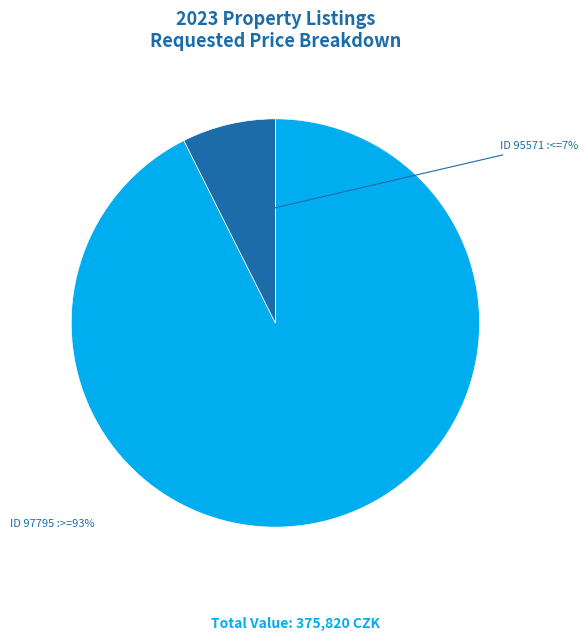

How many segments does this pie chart have?

2